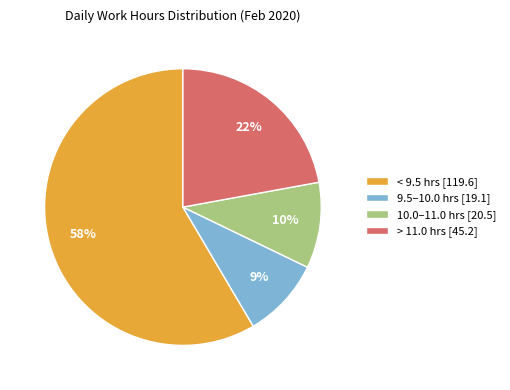

Is the sum of > 11.0 hrs [45.2] and 10.0–11.0 hrs [20.5] greater than half?

No